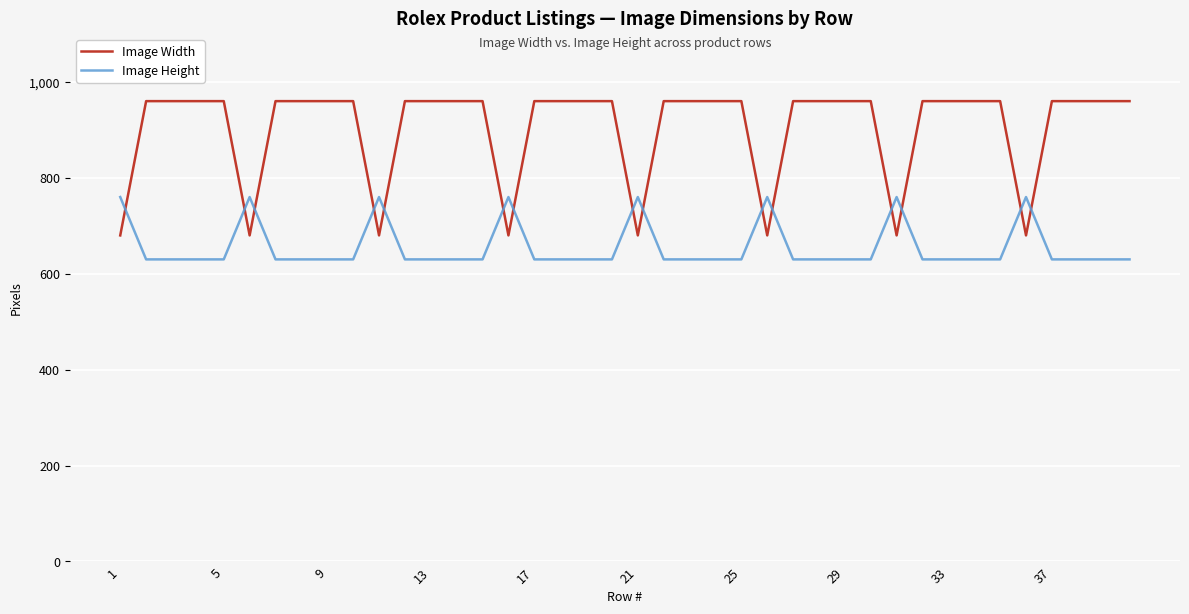

Which series has the largest range (max minus min)?

Image Width